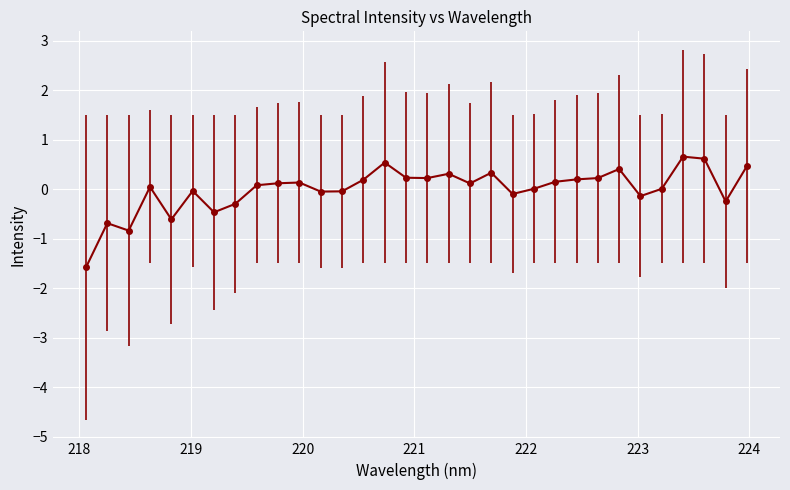

Count the number of categories in the chart.

32